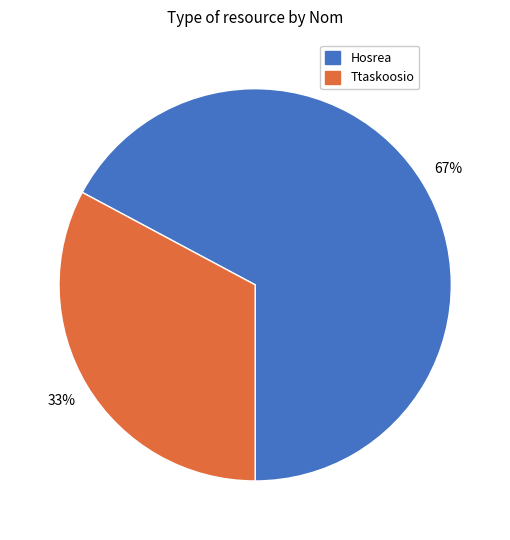

To the nearest percent, what portion does Hosrea represent?

67%